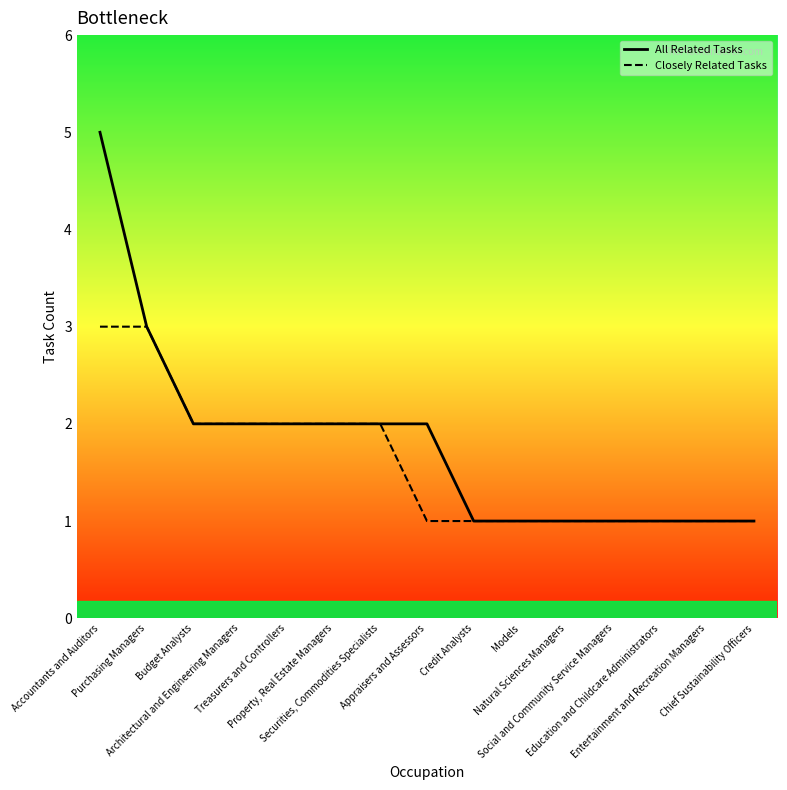

What is the total value across all series at Purchasing Managers?

6